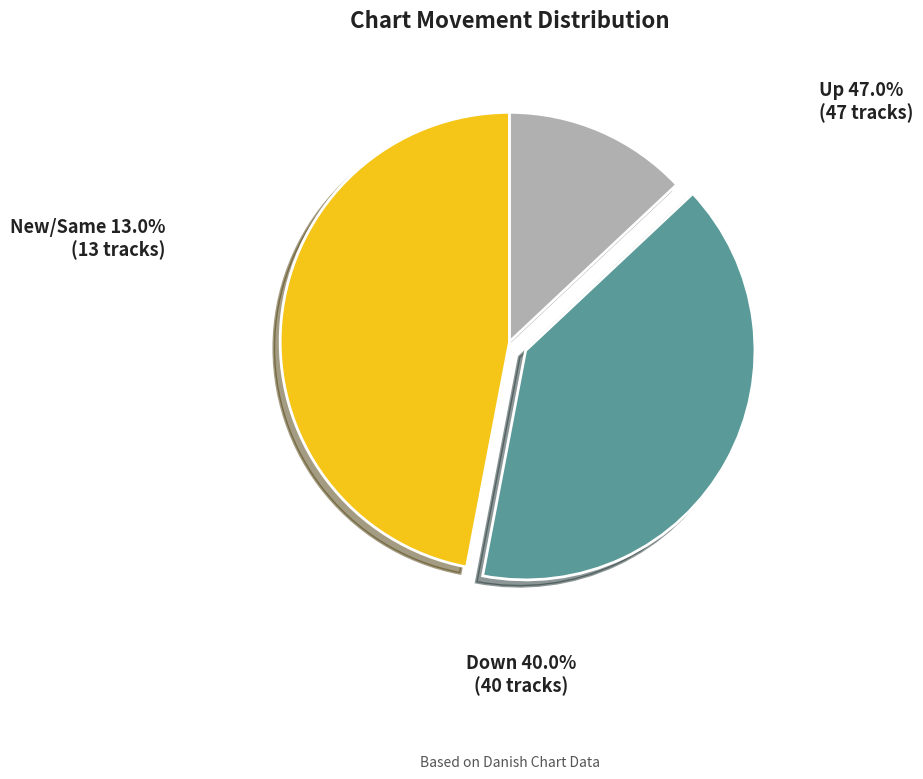

Is there any slice that represents more than half of the pie?

No